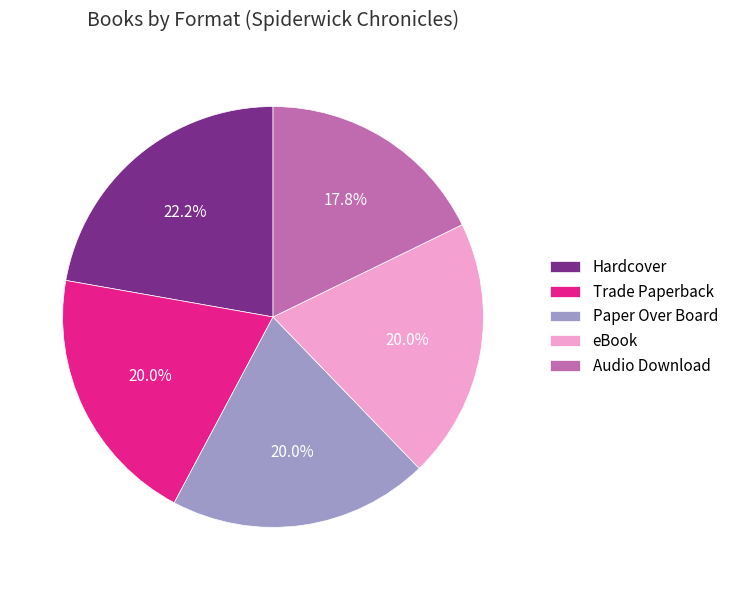

Which slice is the largest?

Hardcover